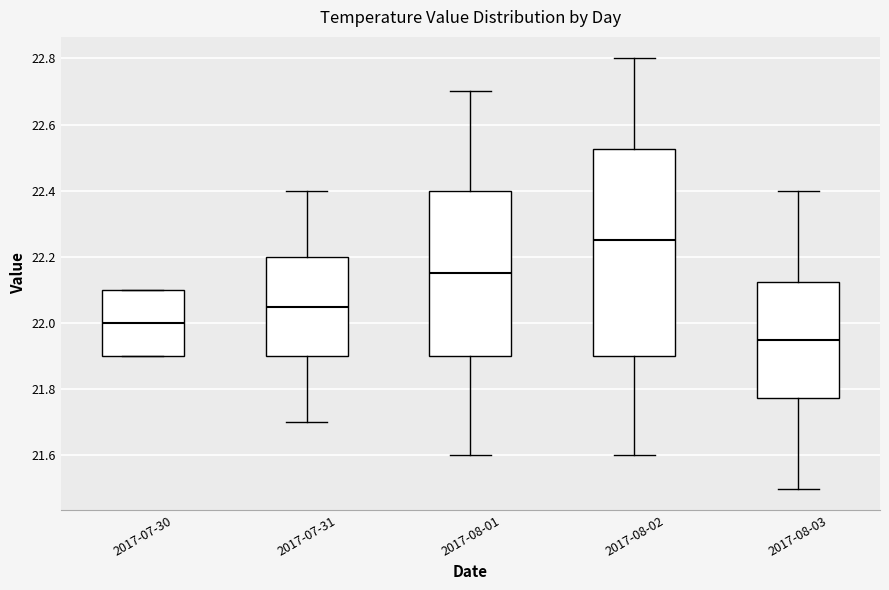

Reading left to right, transcribe this box plot: for each box, give where its median line is, the range the box spans, and where its two whiskers end, as read against the y-axis. The values are not printed on the chart, so give them approximately, as read against the axis.

2017-07-30: median 22.00, box 21.90 to 22.10, whiskers 21.90 to 22.10
2017-07-31: median 22.06, box 21.90 to 22.20, whiskers 21.70 to 22.40
2017-08-01: median 22.16, box 21.90 to 22.40, whiskers 21.60 to 22.70
2017-08-02: median 22.26, box 21.90 to 22.52, whiskers 21.60 to 22.80
2017-08-03: median 21.96, box 21.78 to 22.12, whiskers 21.50 to 22.40